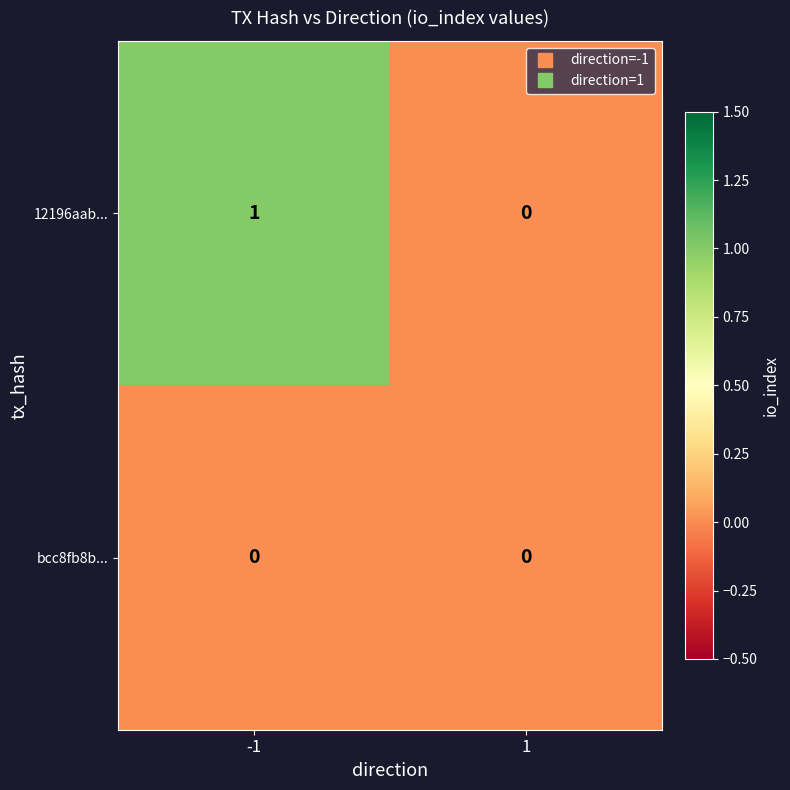

Between -1 and 1, which series saw the biggest shift?

12196aab...